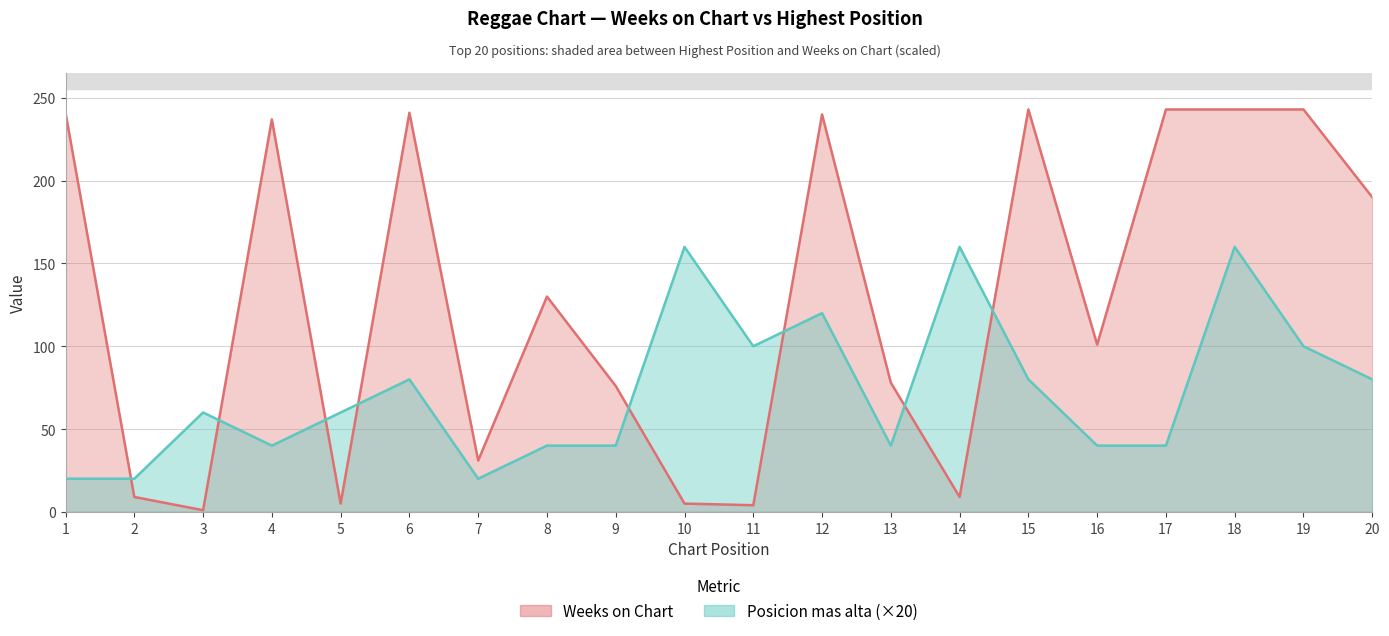

Between 14 and 20, which series saw the biggest shift?

Weeks on Chart